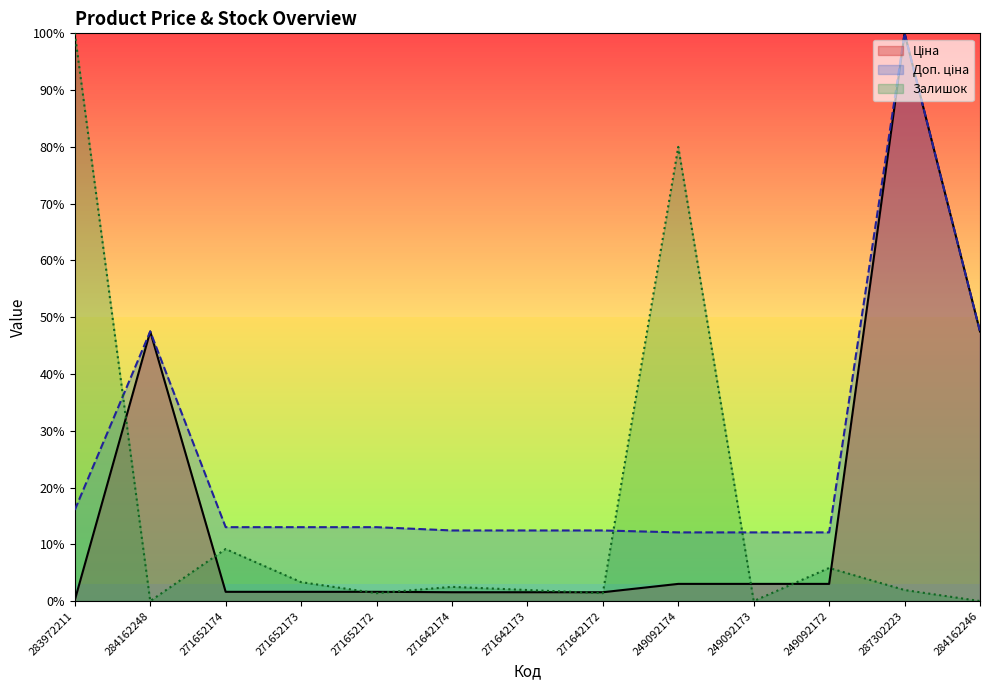

What position from the right is 249092173?

4